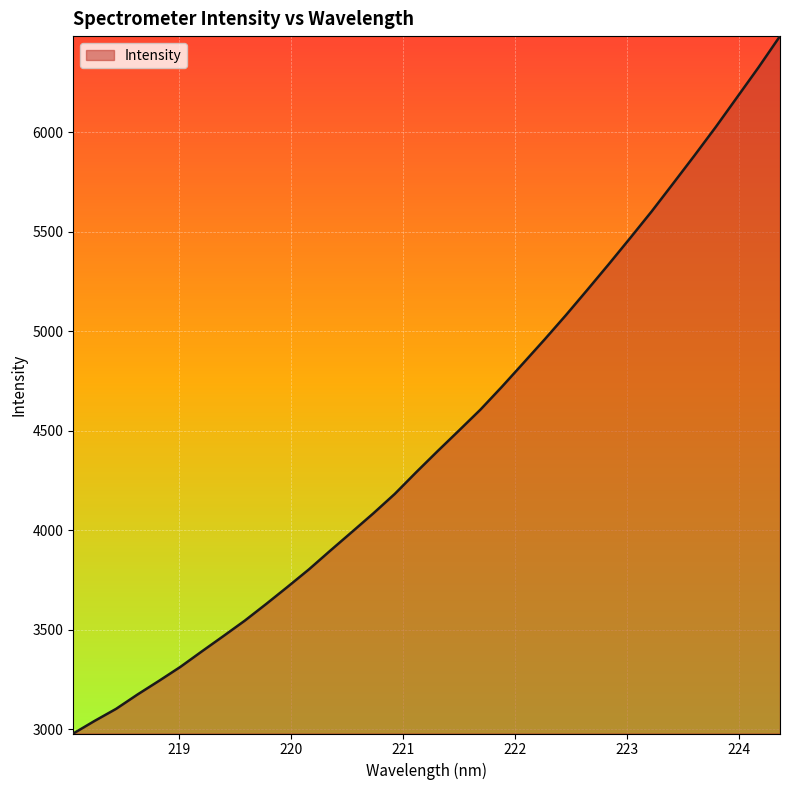

What is the difference between the maximum and minimum values?

3503.6